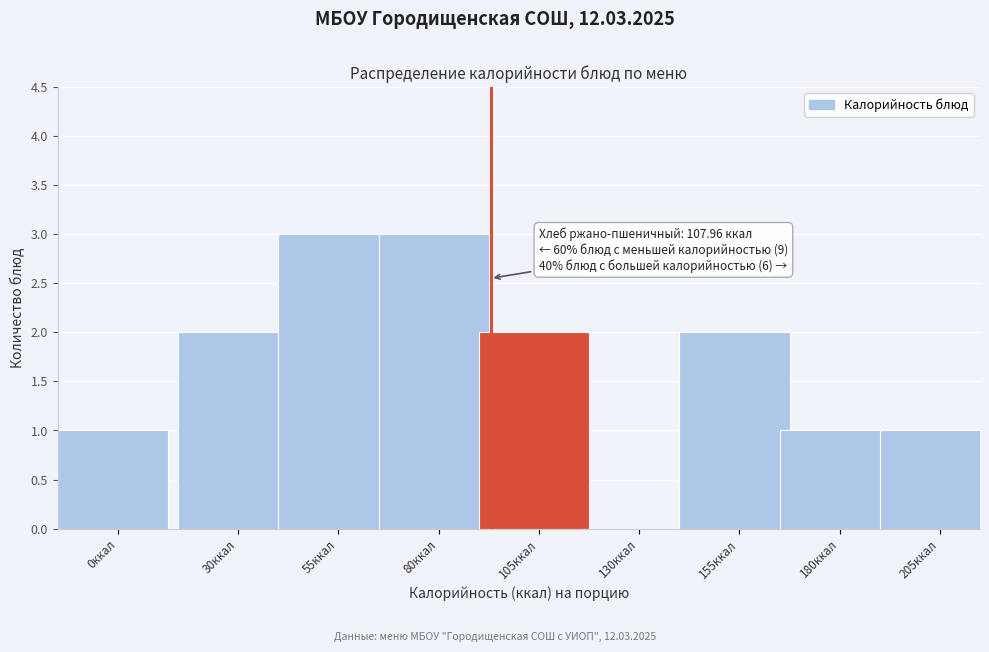

Reading right to left, what are all the values shown in this chart?

205ккал=1	180ккал=1	155ккал=2	130ккал=0	105ккал=2	80ккал=3	55ккал=3	30ккал=2	0ккал=1